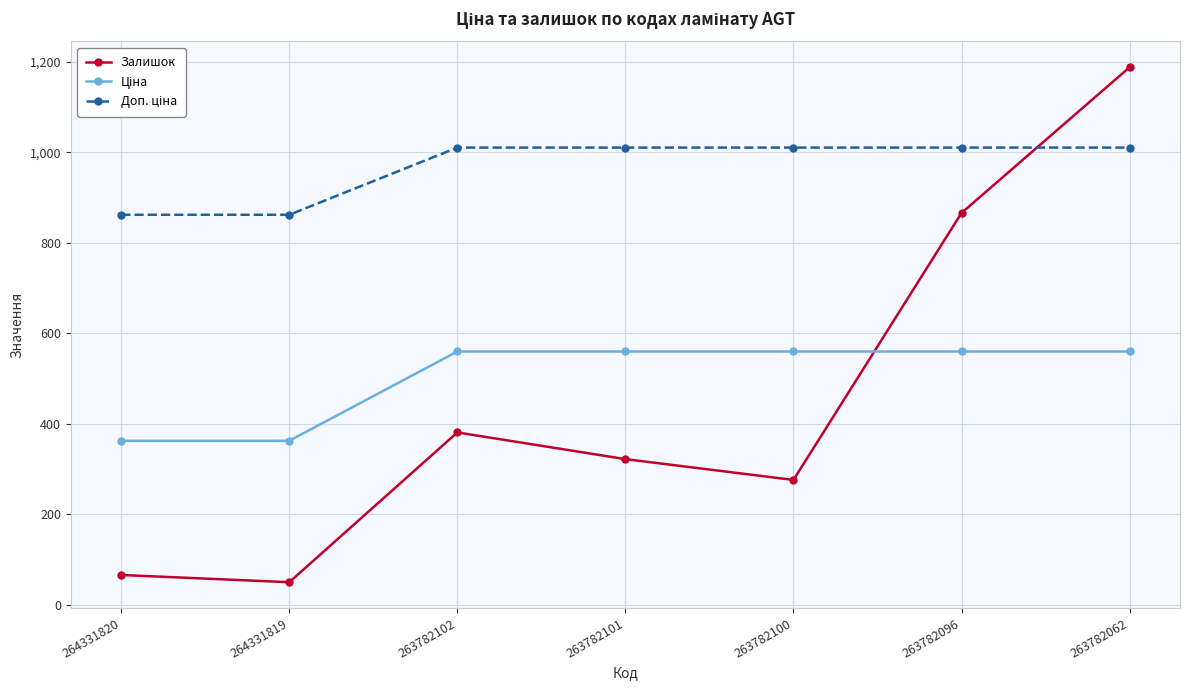

The value of Залишок at 263782102 is 381.0. True or false?

True